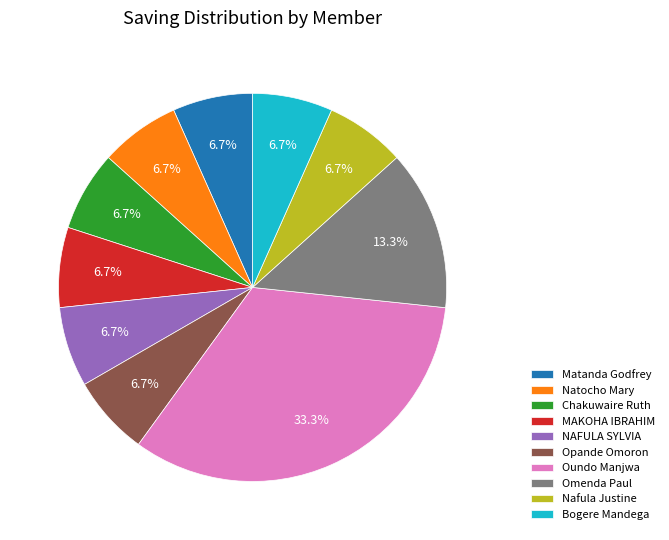

To the nearest percent, what portion does Bogere Mandega represent?

7%